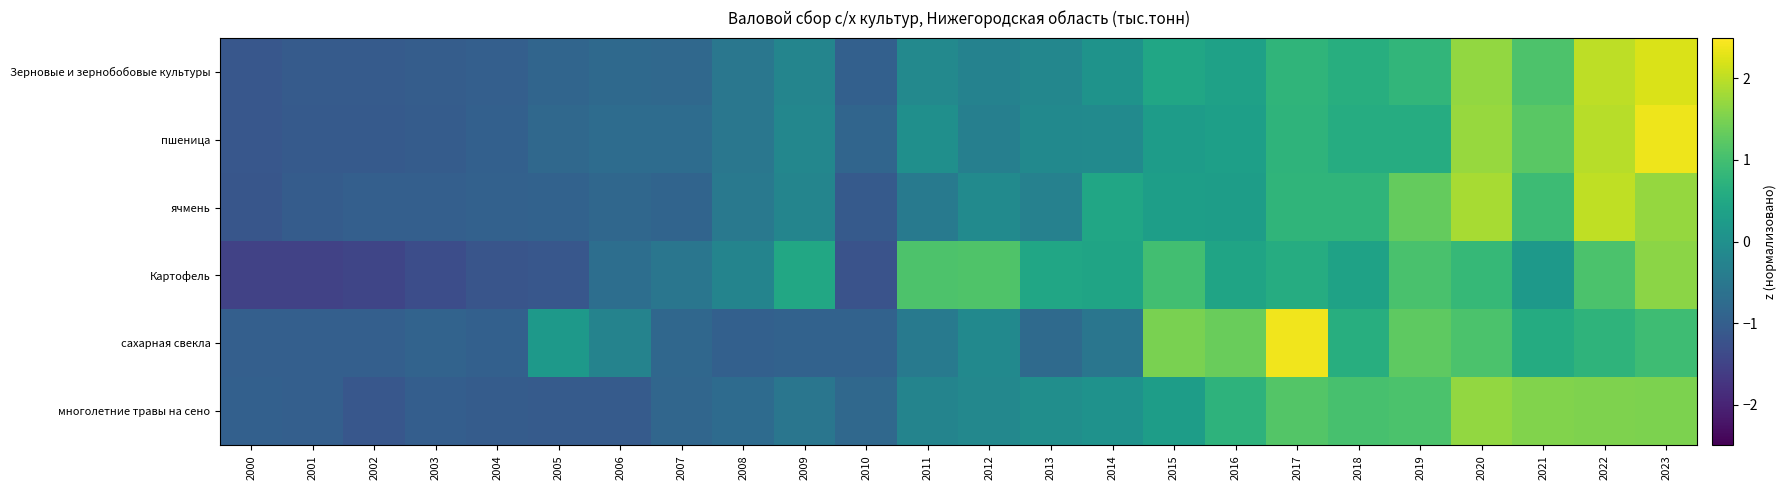

Reading right to left, extract all data points from this chart.

Зерновые и зернобобовые культуры: 2023=2.2	2022=2.0	2021=1.1	2020=1.7	2019=0.8	2018=0.6	2017=0.8	2016=0.4	2015=0.5	2014=0.1	2013=-0.2	2012=-0.3	2011=-0.2	2010=-1.0	2009=-0.2	2008=-0.5	2007=-0.8	2006=-0.8	2005=-0.9	2004=-1.0	2003=-1.0	2002=-1.1	2001=-1.1	2000=-1.1
пшеница: 2023=2.4	2022=2.0	2021=1.2	2020=1.7	2019=0.6	2018=0.6	2017=0.8	2016=0.3	2015=0.3	2014=-0.1	2013=-0.1	2012=-0.3	2011=-0.0	2010=-0.9	2009=-0.2	2008=-0.5	2007=-0.7	2006=-0.7	2005=-0.8	2004=-1.0	2003=-1.1	2002=-1.1	2001=-1.1	2000=-1.1
ячмень: 2023=1.7	2022=2.0	2021=0.9	2020=1.9	2019=1.3	2018=0.8	2017=0.8	2016=0.3	2015=0.3	2014=0.5	2013=-0.3	2012=-0.1	2011=-0.4	2010=-1.1	2009=-0.2	2008=-0.5	2007=-0.9	2006=-0.8	2005=-0.9	2004=-0.9	2003=-1.0	2002=-1.0	2001=-1.0	2000=-1.2
Картофель: 2023=1.6	2022=1.1	2021=0.2	2020=0.8	2019=1.1	2018=0.4	2017=0.6	2016=0.4	2015=1.0	2014=0.4	2013=0.5	2012=1.1	2011=1.1	2010=-1.2	2009=0.5	2008=-0.2	2007=-0.5	2006=-0.7	2005=-1.1	2004=-1.2	2003=-1.3	2002=-1.5	2001=-1.5	2000=-1.5
сахарная свекла: 2023=0.9	2022=0.7	2021=0.6	2020=1.1	2019=1.3	2018=0.6	2017=2.4	2016=1.4	2015=1.5	2014=-0.5	2013=-0.8	2012=-0.1	2011=-0.5	2010=-0.9	2009=-0.9	2008=-1.0	2007=-0.8	2006=-0.3	2005=0.2	2004=-1.0	2003=-0.9	2002=-1.0	2001=-1.0	2000=-1.0
многолетние травы на сено: 2023=1.5	2022=1.5	2021=1.6	2020=1.7	2019=1.1	2018=1.0	2017=1.2	2016=0.7	2015=0.3	2014=0.0	2013=-0.0	2012=-0.2	2011=-0.3	2010=-0.8	2009=-0.5	2008=-0.7	2007=-0.9	2006=-1.1	2005=-1.1	2004=-1.0	2003=-1.0	2002=-1.1	2001=-1.0	2000=-1.0